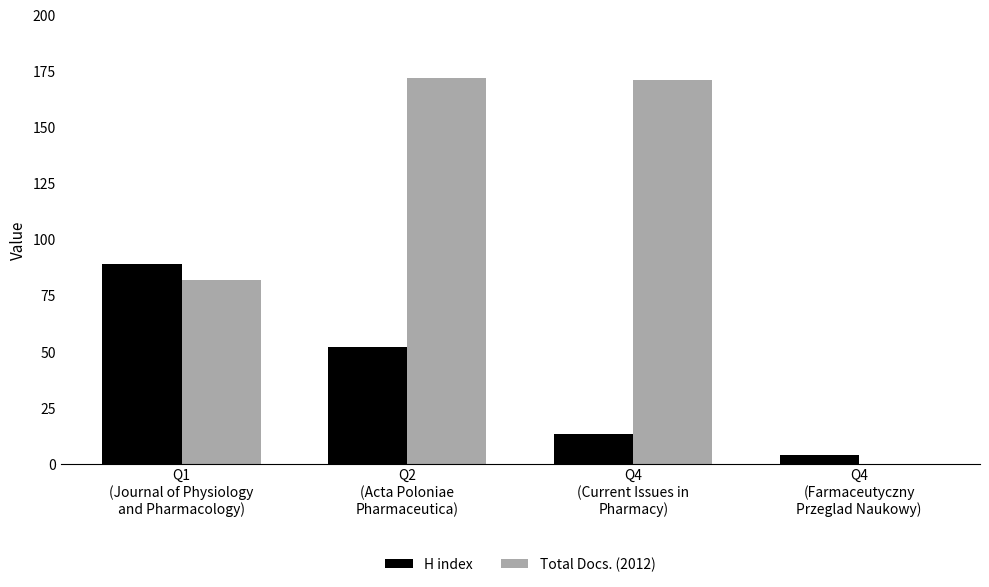

What is the sum of all Total Docs. (2012) values?

425